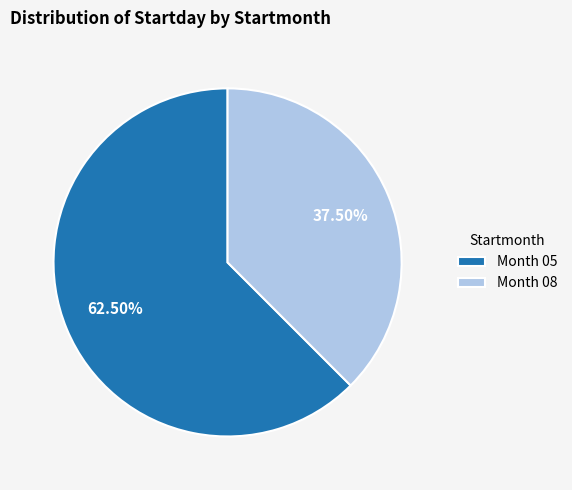

Approximately how many times larger is the value at Month 05 compared to Month 08?

1.7